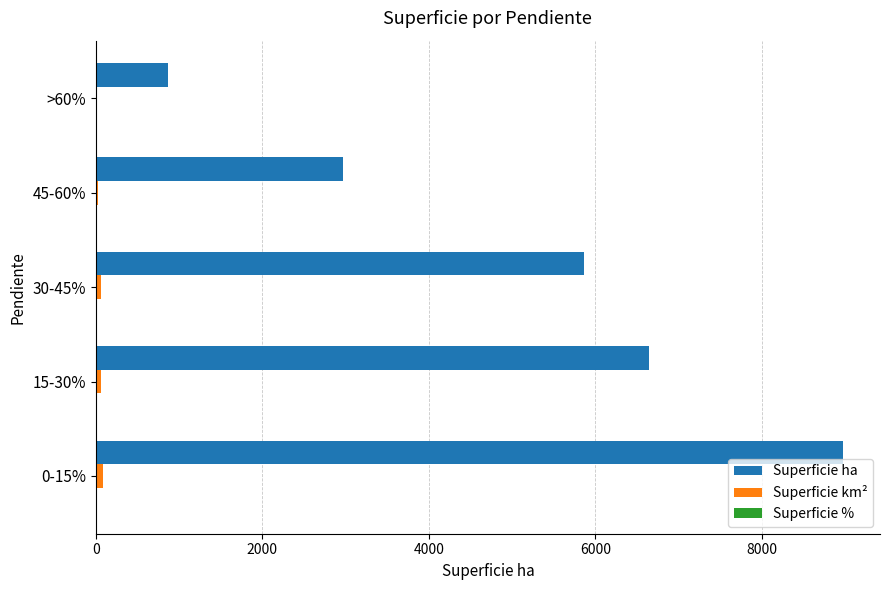

What is the greatest value displayed?

8969.2